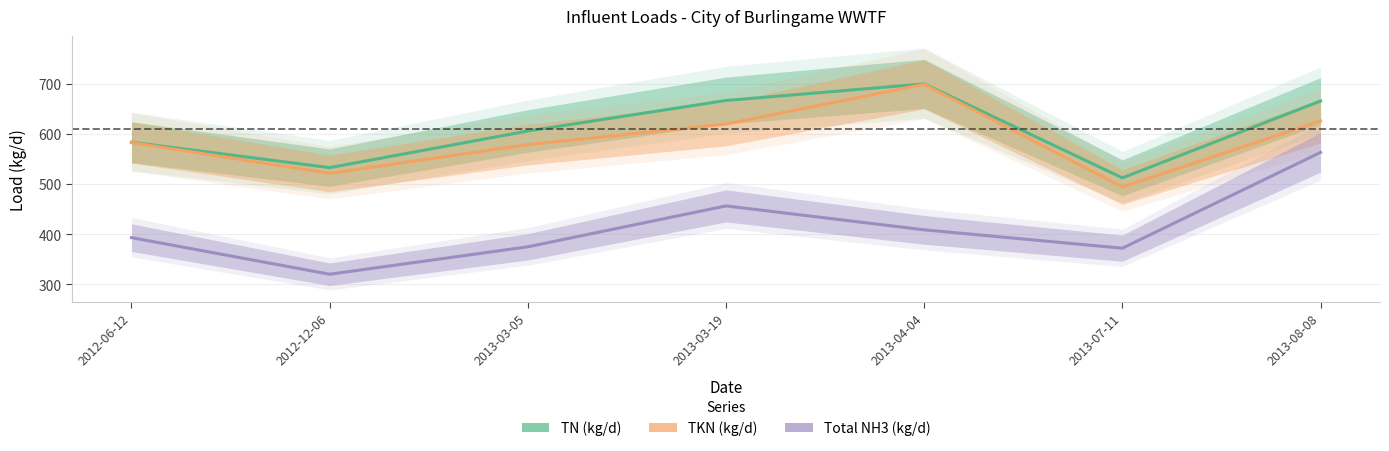

At 2012-12-06, list the series in order from smallest to largest.

Total NH3 (kg/d), TKN (kg/d), TN (kg/d)